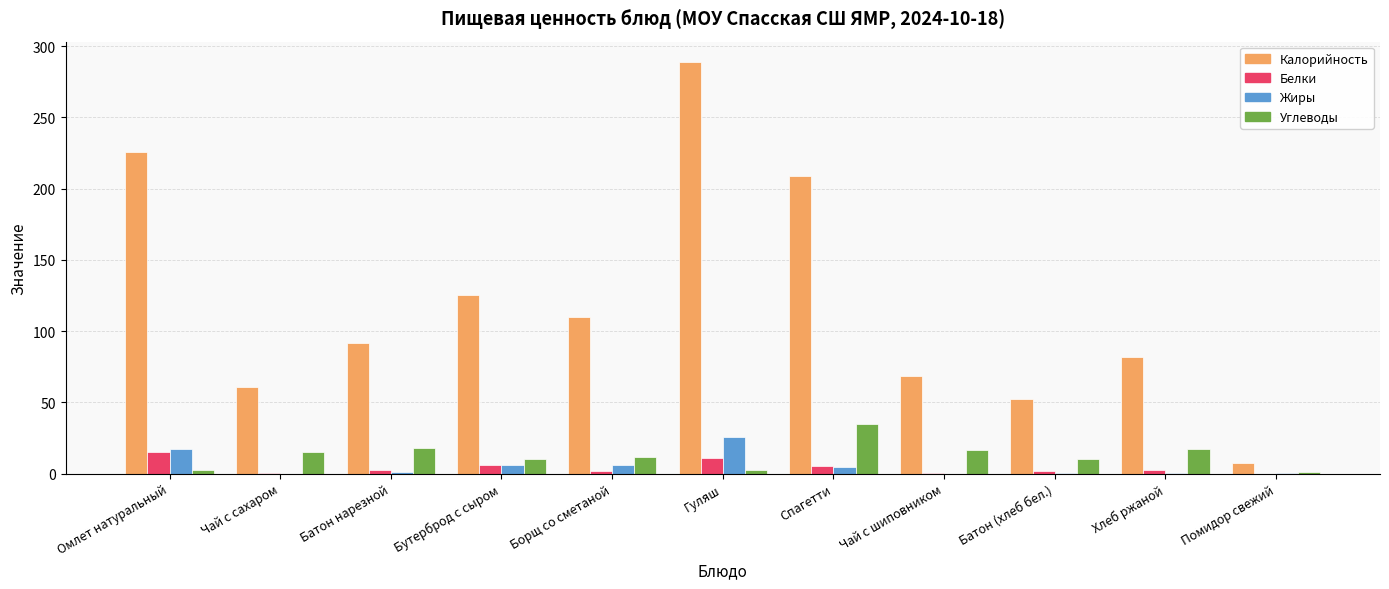

Is it true that Калорийность equals 68.7 at Чай с шиповником?

True